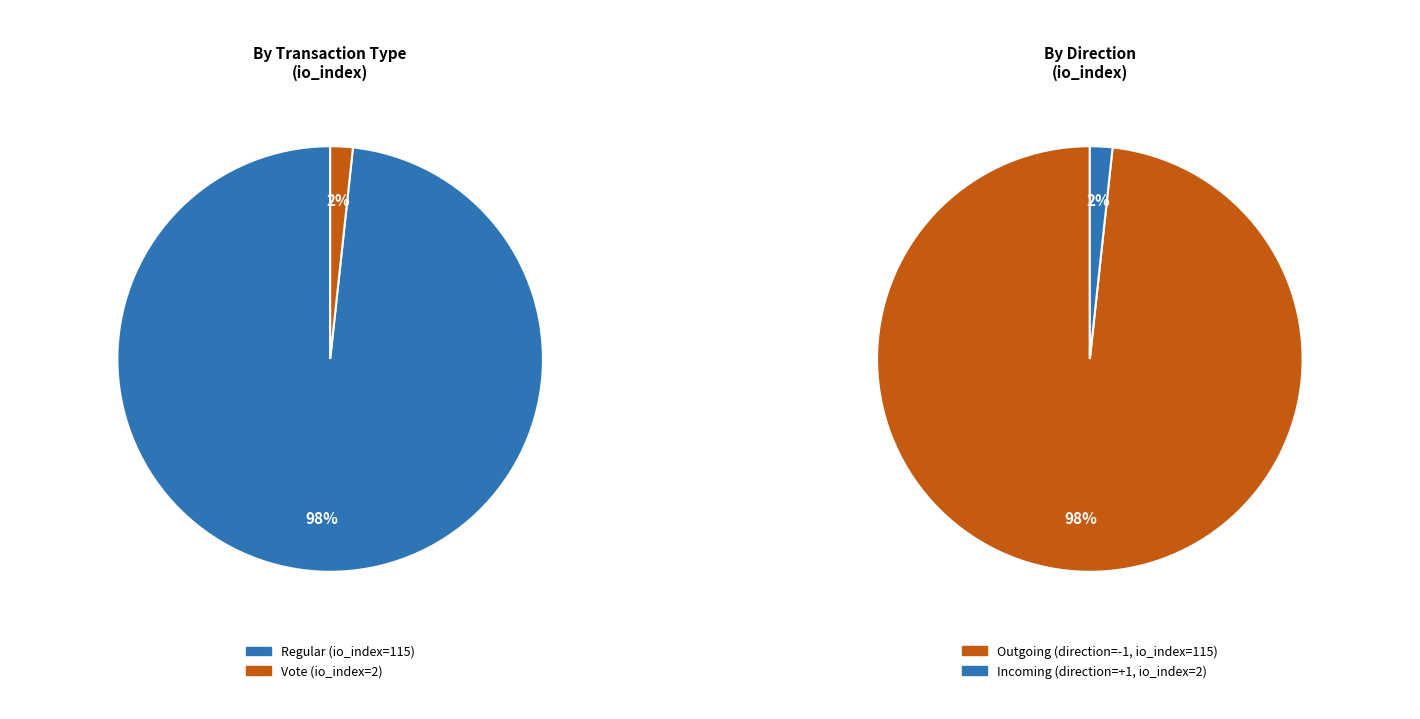

To the nearest percent, what is the combined percentage of Vote (io_index=2) and Regular (io_index=115)?

100%